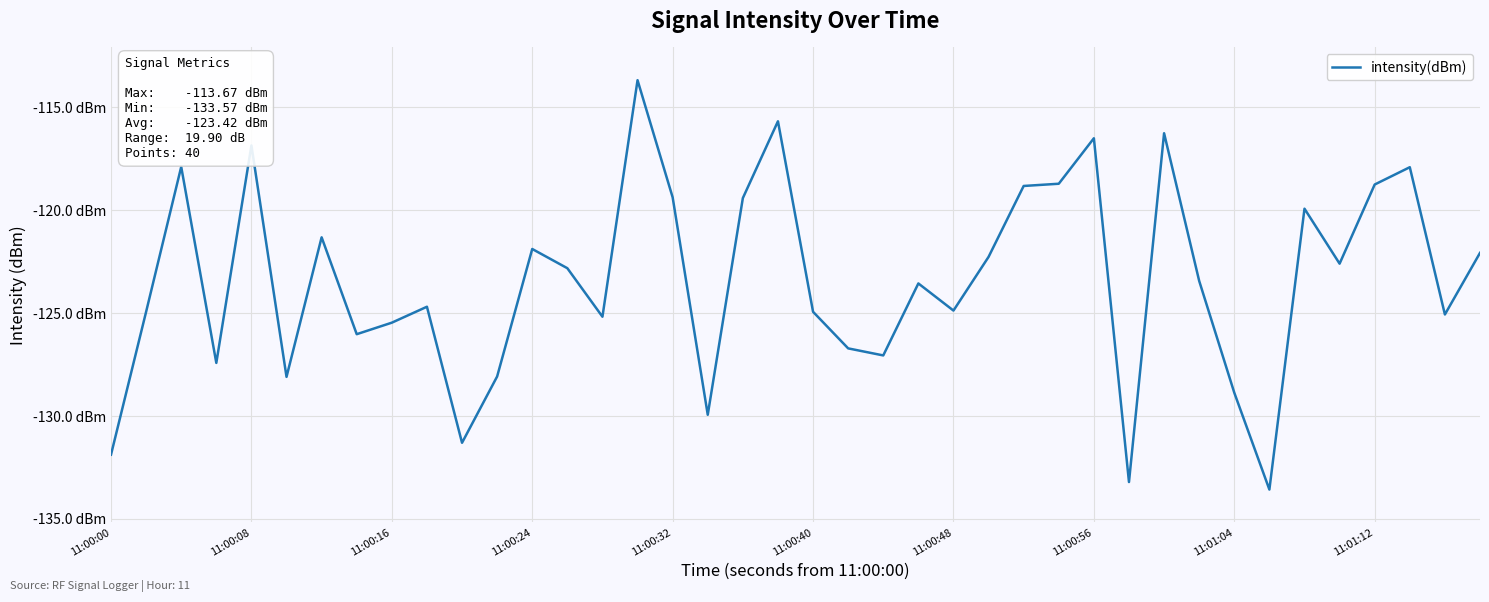

Does the chart have visible grid lines?

Yes